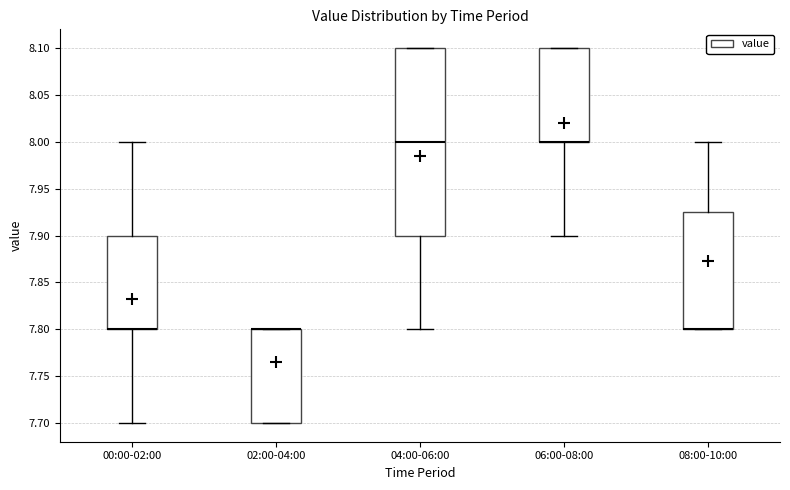

Reading left to right, read every box against the y-axis: the position of its median line, the range the box covers, and the ends of its whiskers. The values are not printed on the chart, so give them approximately, as read against the axis.

00:00-02:00: median 7.800 (drawn on the box's lower edge), box 7.800 to 7.900, whiskers 7.700 to 8.000
02:00-04:00: median 7.800 (drawn on the box's upper edge), box 7.700 to 7.800, whiskers 7.700 to 7.800
04:00-06:00: median 8.000, box 7.900 to 8.100, whiskers 7.800 to 8.100
06:00-08:00: median 8.000 (drawn on the box's lower edge), box 8.000 to 8.100, whiskers 7.900 to 8.100
08:00-10:00: median 7.800 (drawn on the box's lower edge), box 7.800 to 7.925, whiskers 7.800 to 8.000